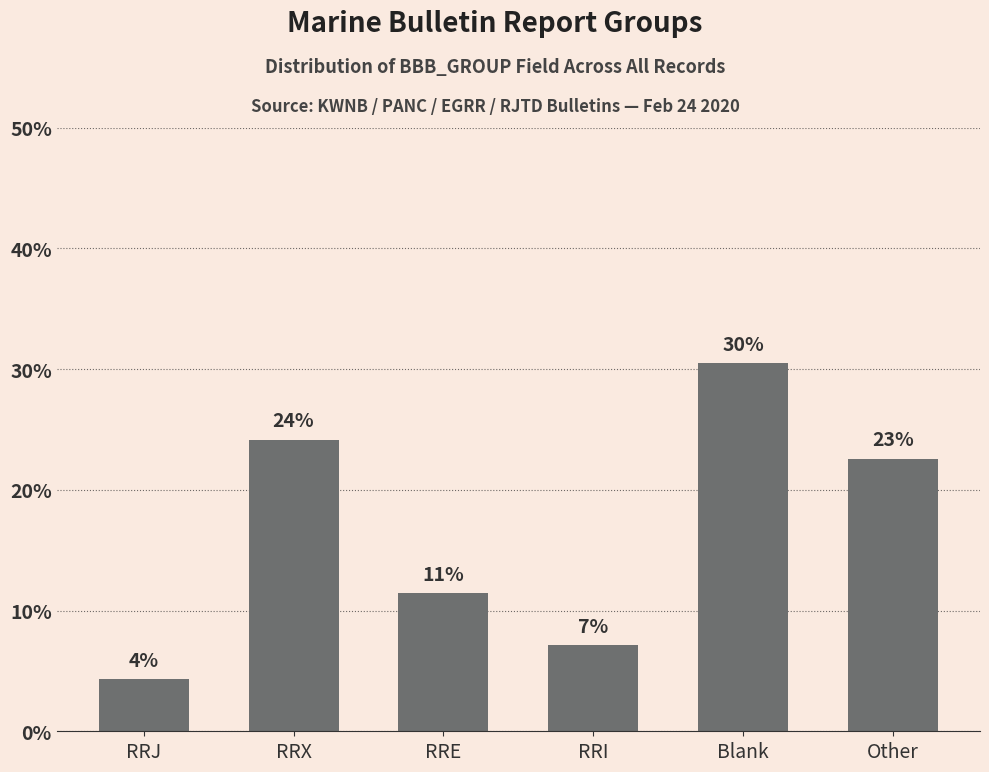

Reading left to right, extract all data points from this chart.

RRJ=4.3	RRX=24.1	RRE=11.4	RRI=7.1	Blank=30.5	Other=22.6